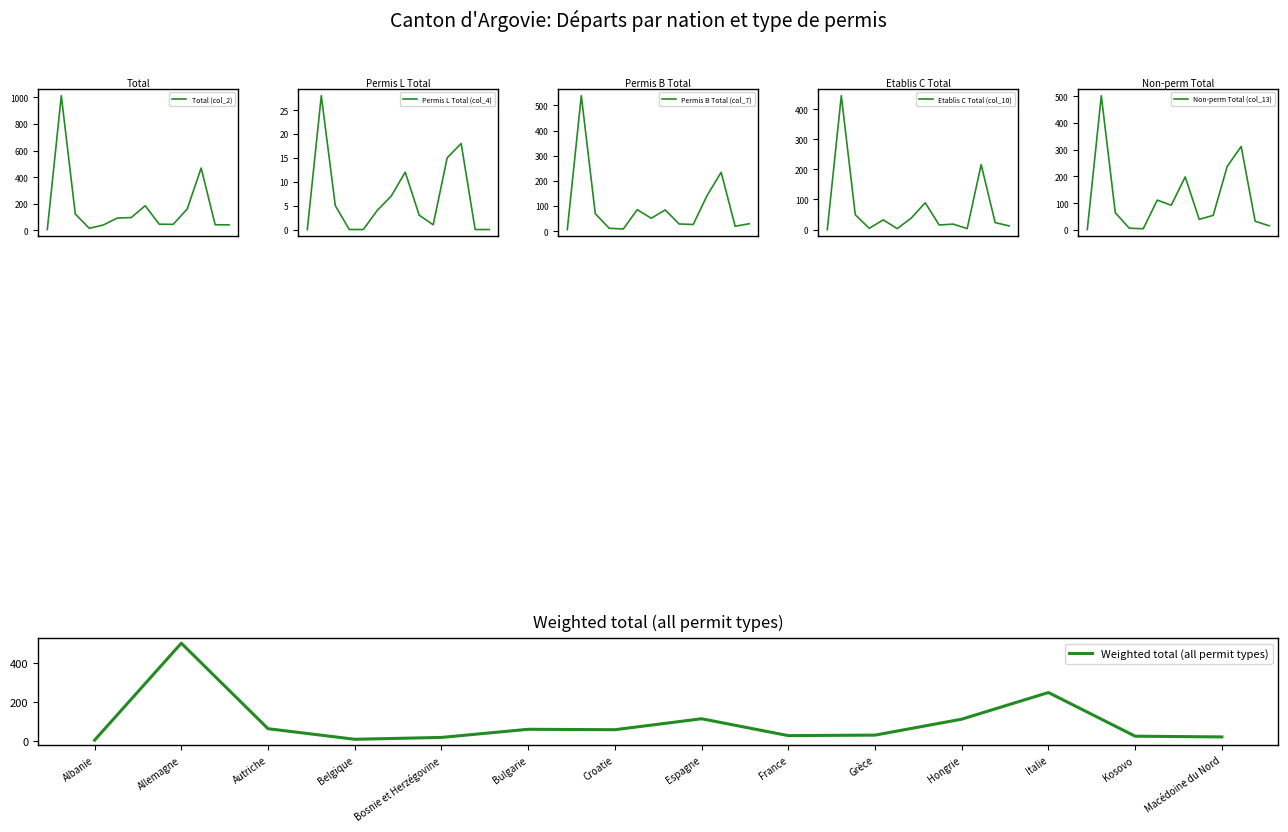

At which category does the chart reach its minimum across all series?

Albanie